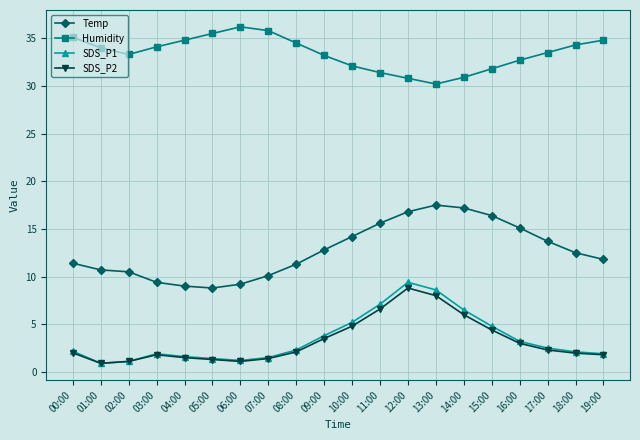

What is the difference between the second highest and minimum values in the SDS_P1 series?

7.7